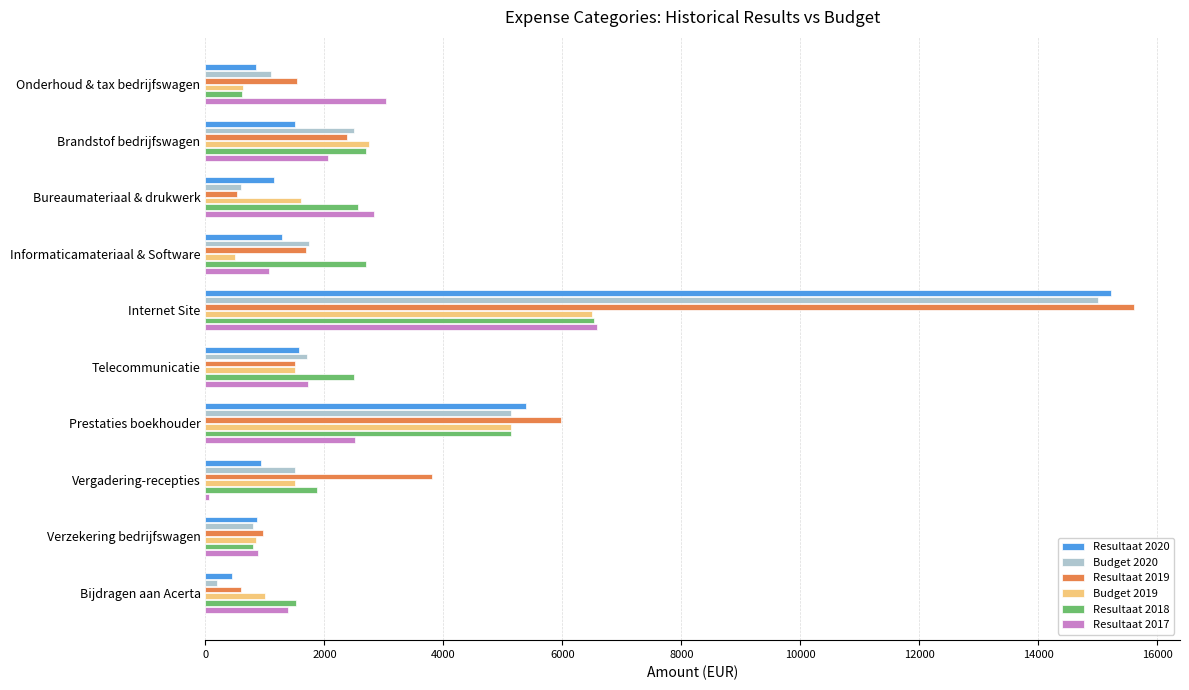

What is the maximum value shown in the chart?

15600.0